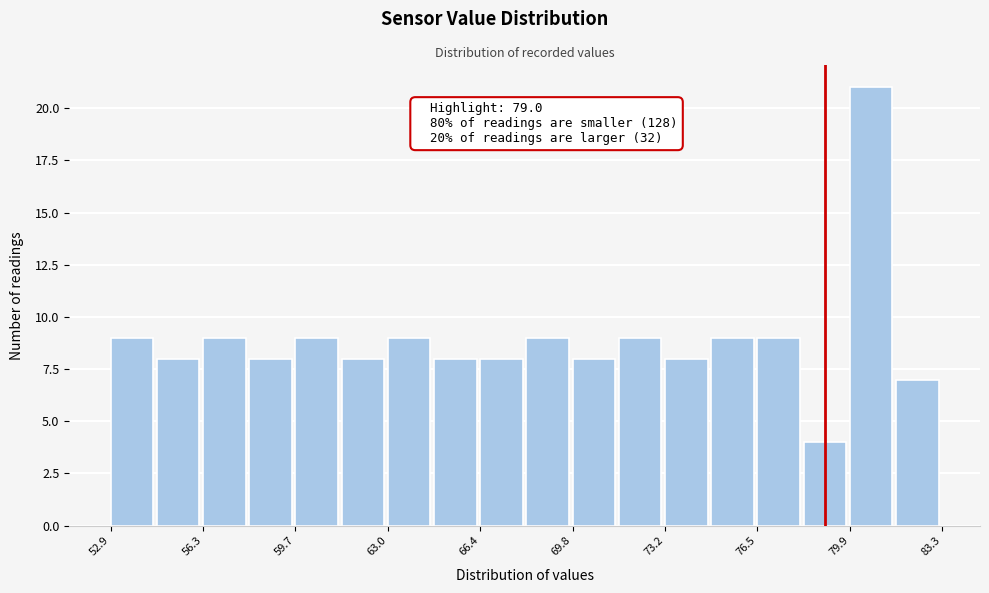

Read against the x-axis, roughly where is the centre of the tallest bar?

80.5